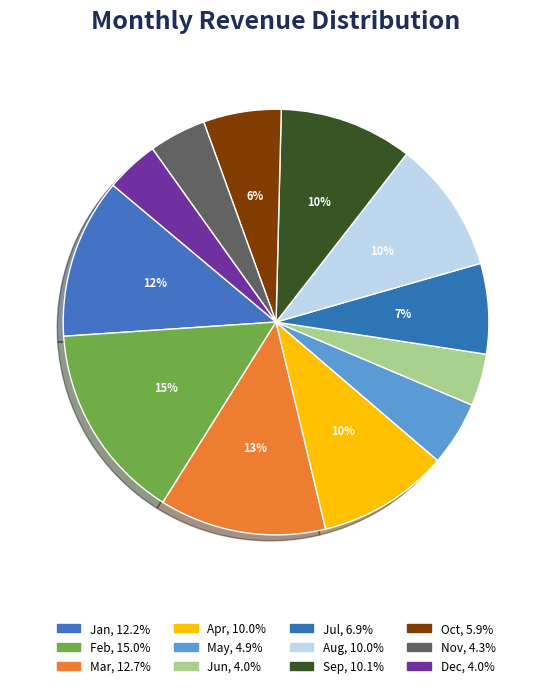

Is Jan the majority of the pie?

No